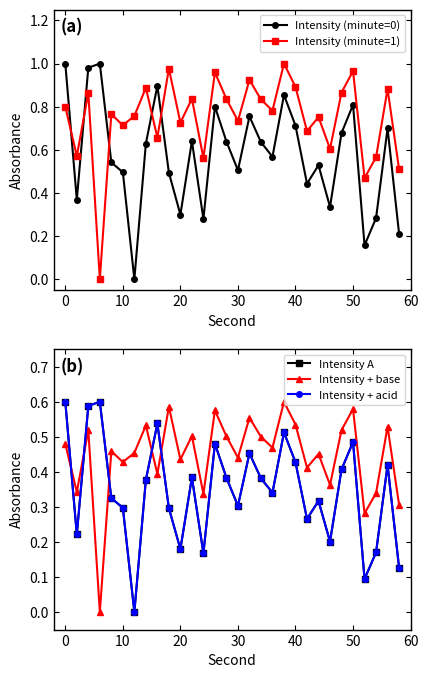

How many values in the Intensity + base series exceed 0?

29